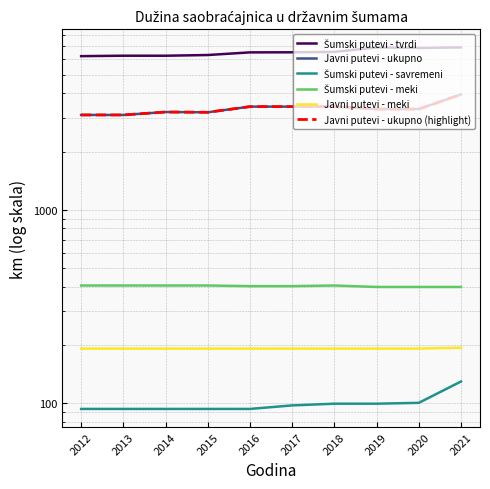

True or false: Javni putevi - meki and Javni putevi - ukupno cross at least once.

False